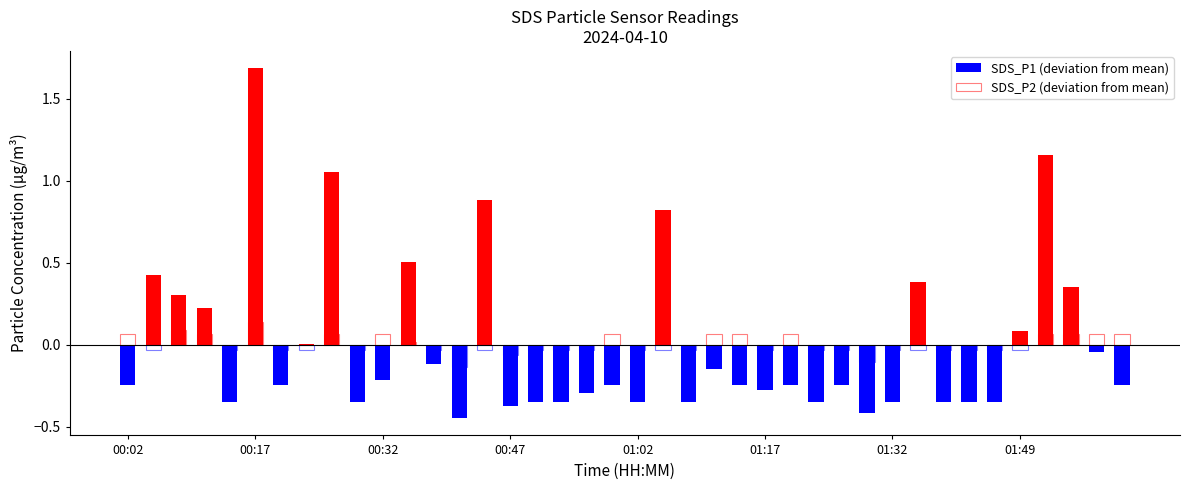

What are all the series names shown in the legend?

SDS_P1 (deviation from mean), SDS_P2 (deviation from mean)